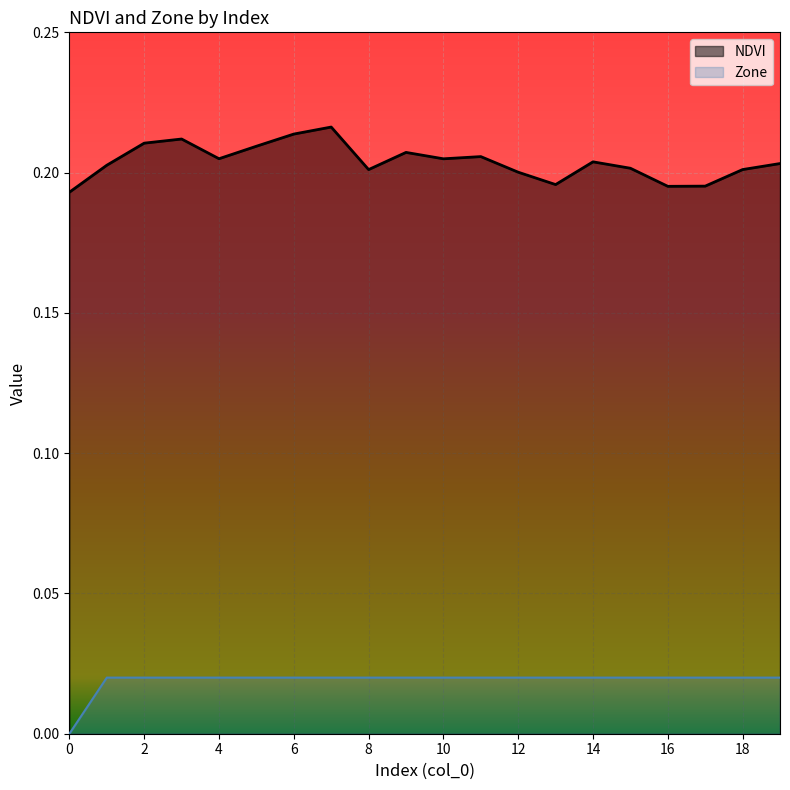

True or false: Zone has more than 2 points higher than both neighbors.

False